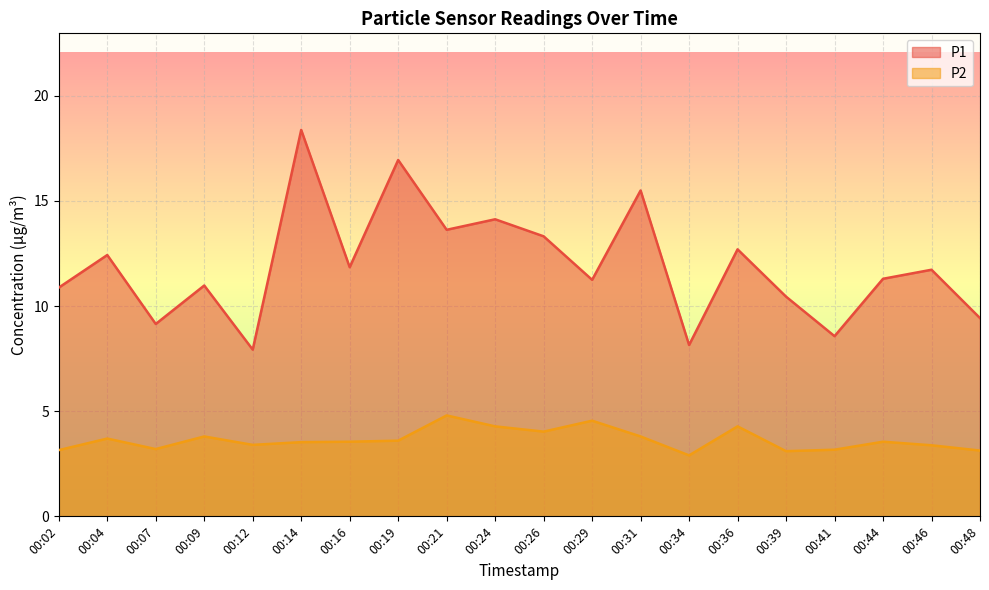

Reading left to right, list all the values displayed in this chart.

P1: 10.9	12.4	9.2	11.0	7.9	18.4	11.8	16.9	13.6	14.1	13.3	11.2	15.5	8.2	12.7	10.4	8.6	11.3	11.7	9.4
P2: 3.1	3.7	3.2	3.8	3.4	3.5	3.5	3.6	4.8	4.3	4.0	4.5	3.8	2.9	4.3	3.1	3.2	3.5	3.4	3.1